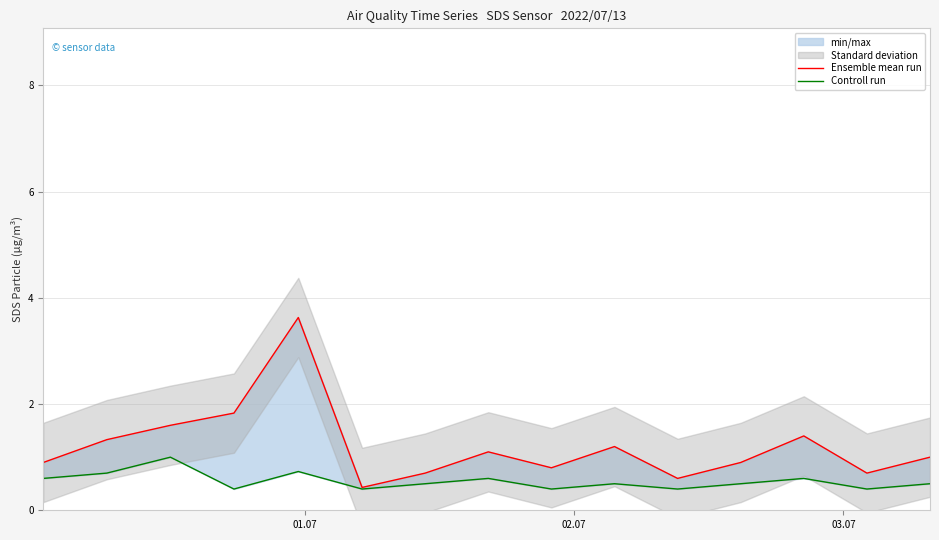

What is the maximum value for Controll run?

1.0